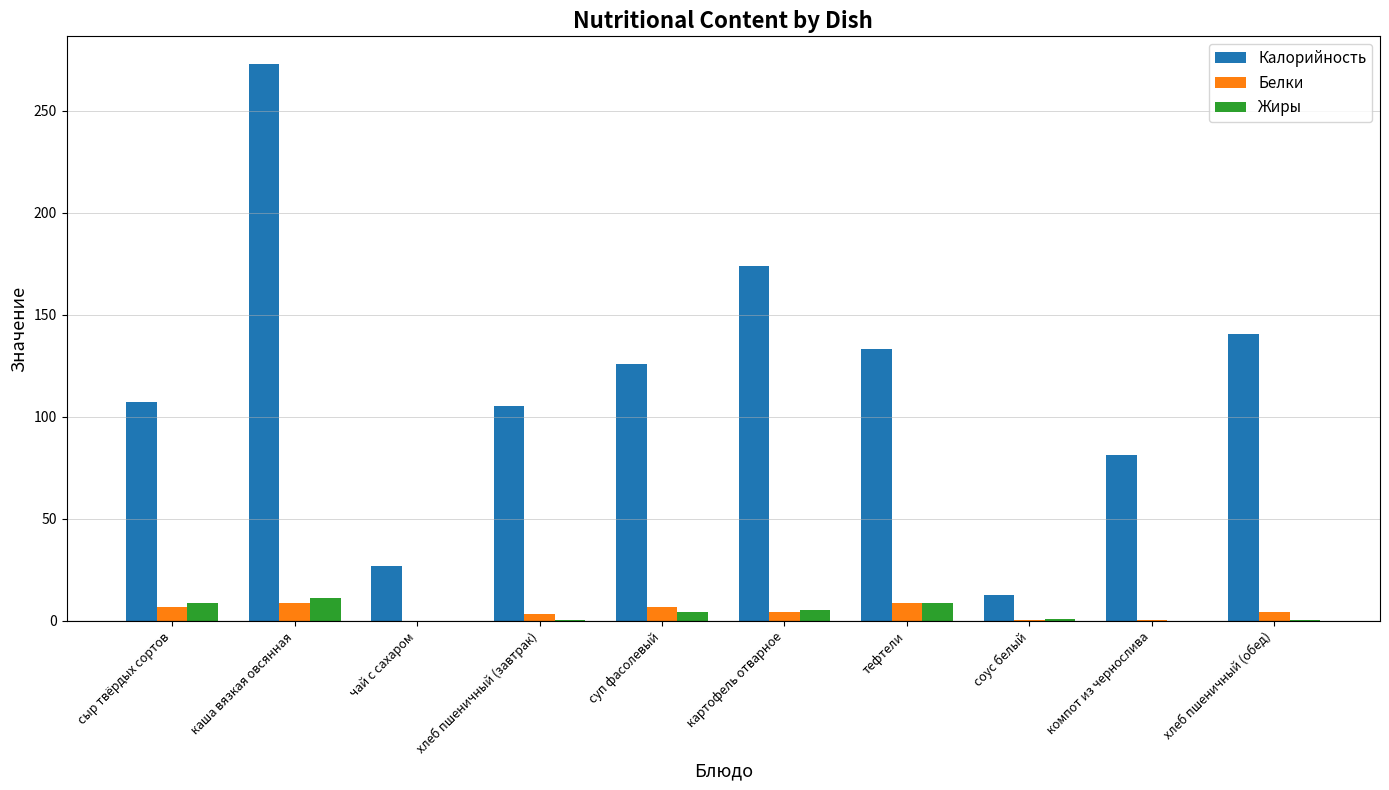

What is the sum of all Калорийность values?

1179.7